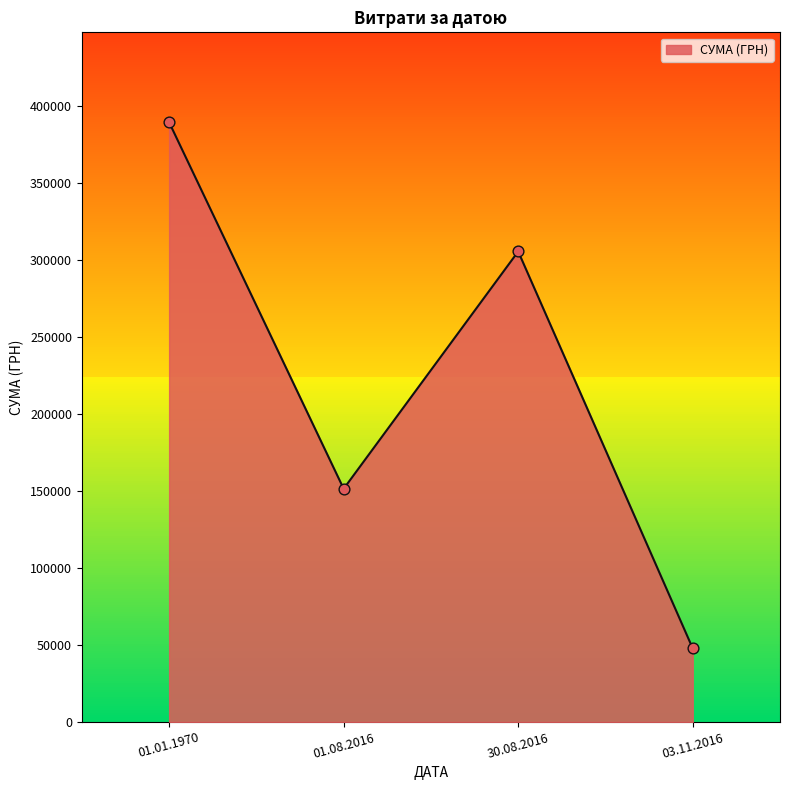

Between 30.08.2016 and 01.01.1970, which is larger?

01.01.1970